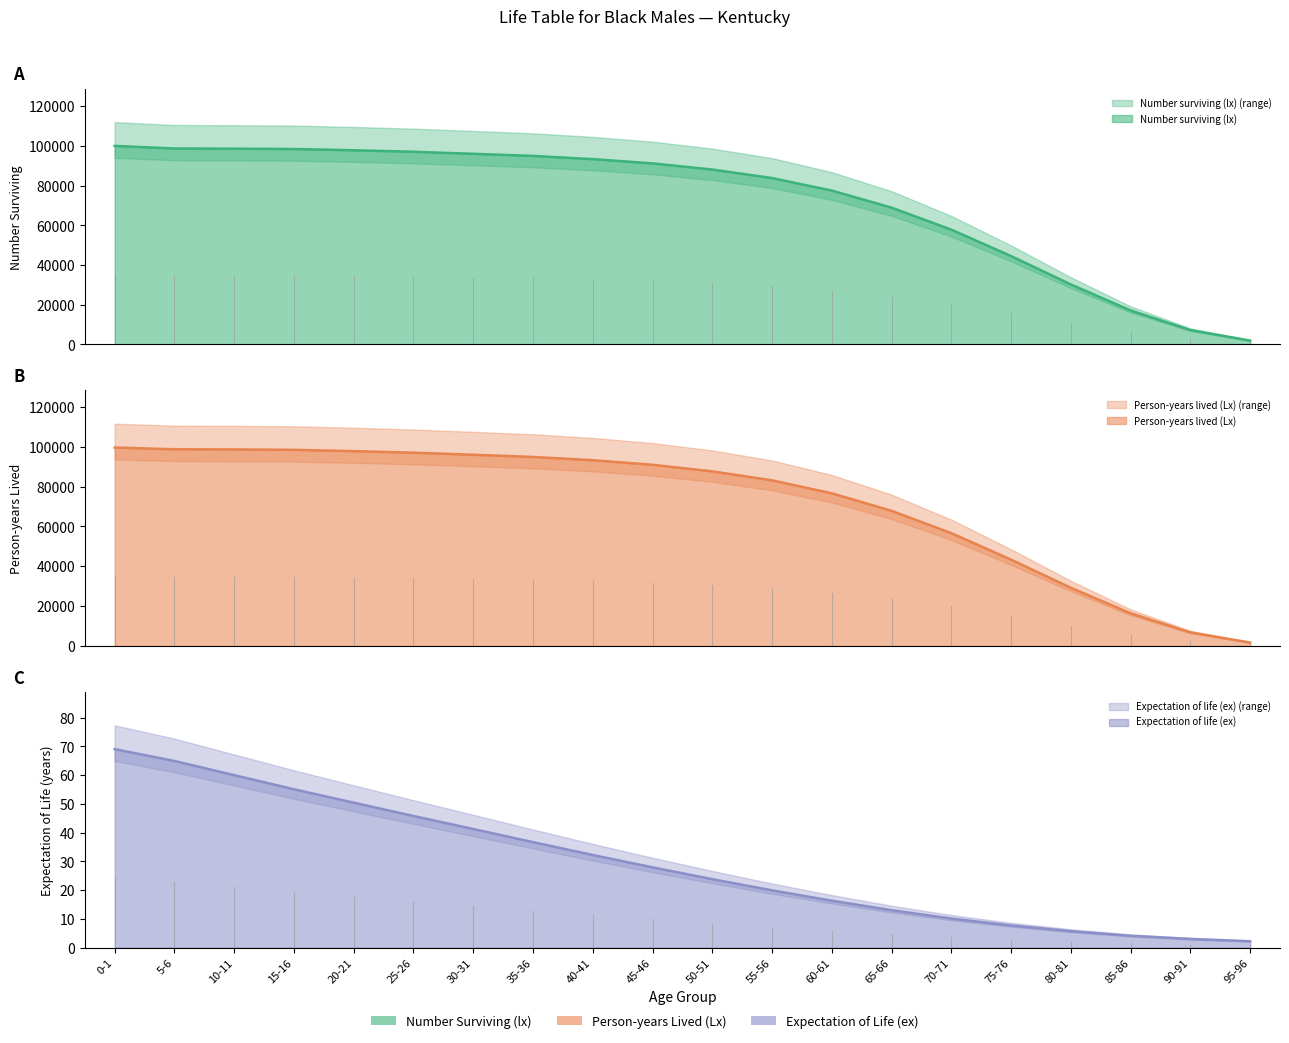

What is the label of the 6th point from the left?

25-26